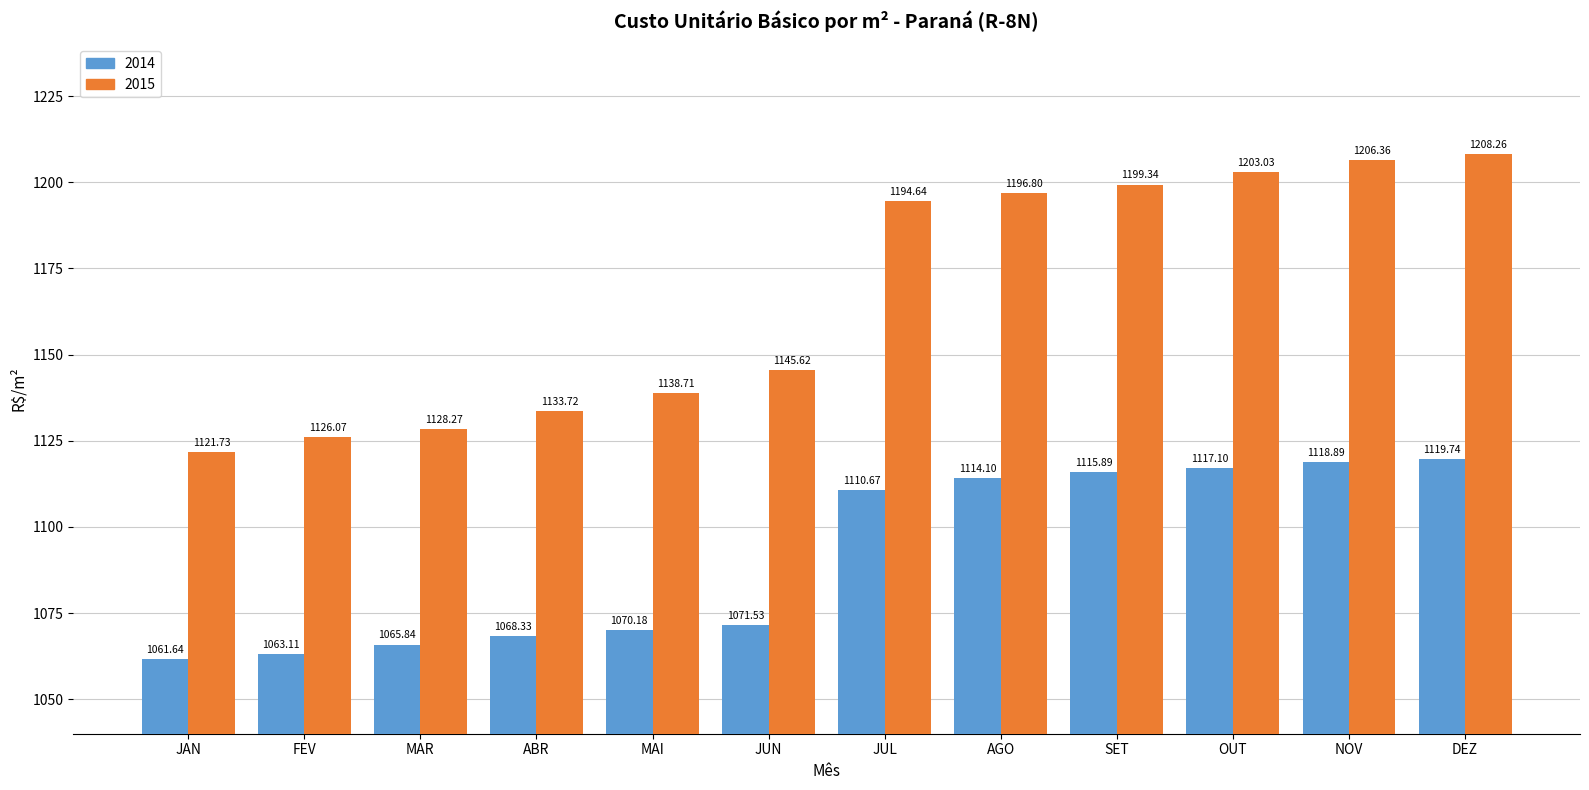

List the labels in order of 2015 value, smallest first.

JAN, FEV, MAR, ABR, MAI, JUN, JUL, AGO, SET, OUT, NOV, DEZ